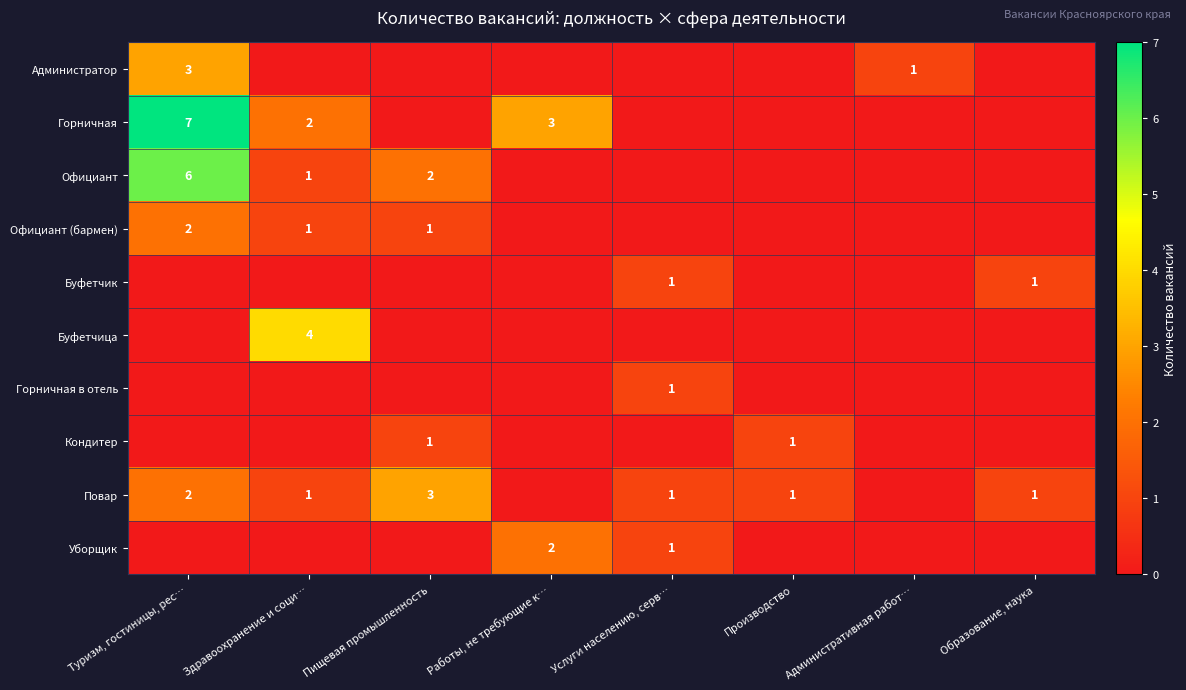

Is the value of Горничная в отель at Административная работ… greater than the value of Повар at Производство?

No